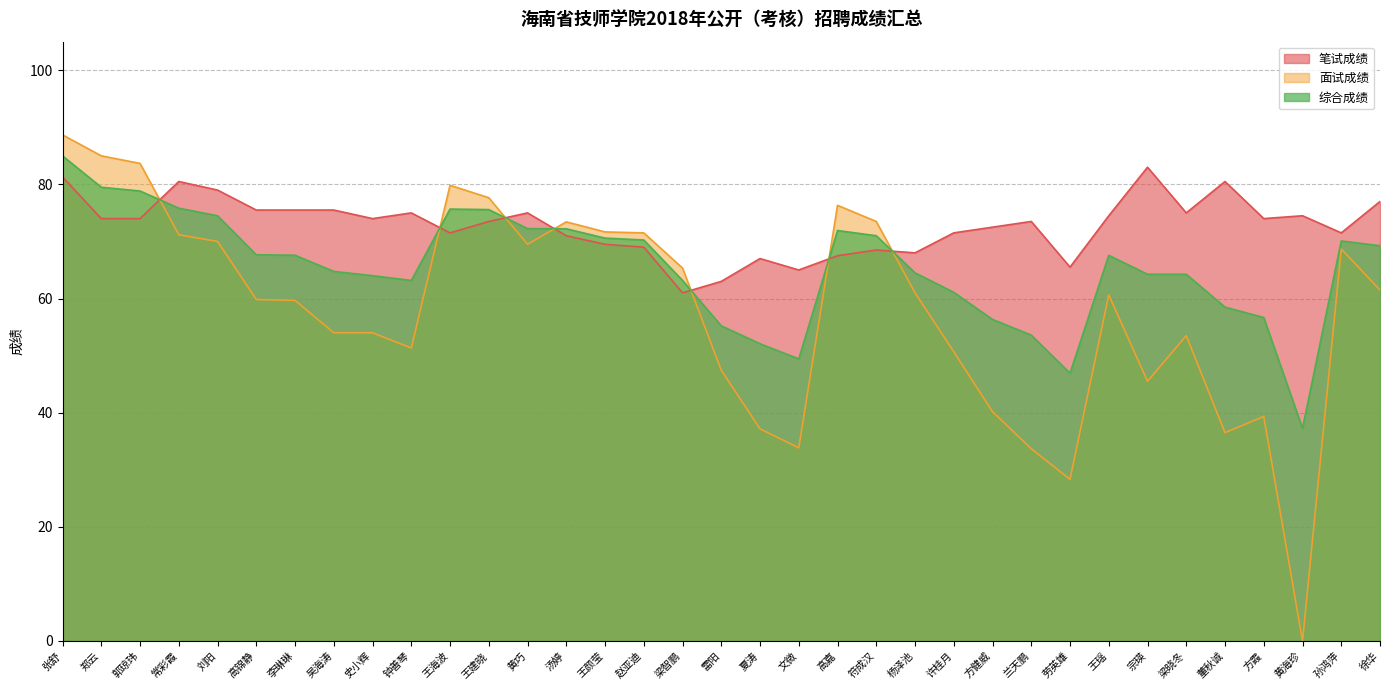

Rank the series by their maximum value, from highest to lowest.

面试成绩, 综合成绩, 笔试成绩